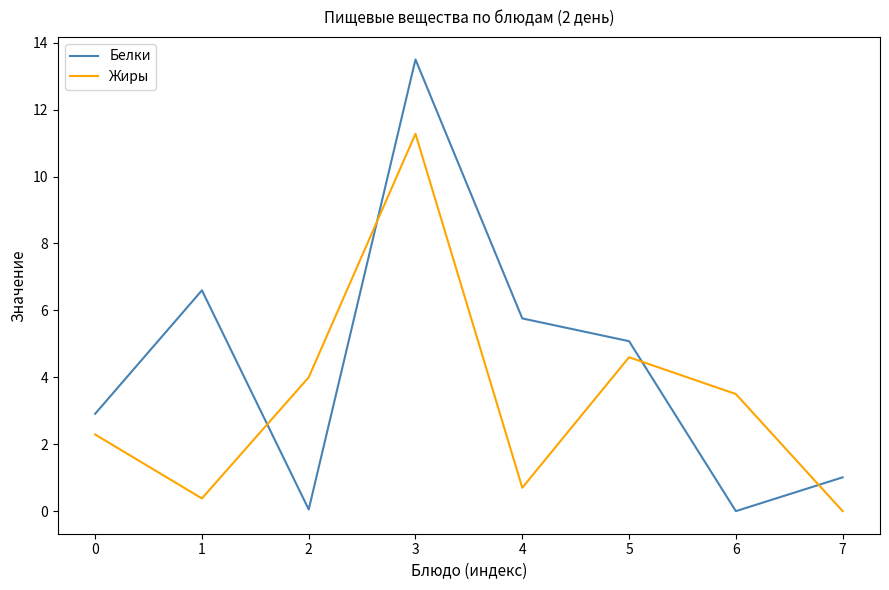

List the series in order of their overall mean, lowest first.

Жиры, Белки